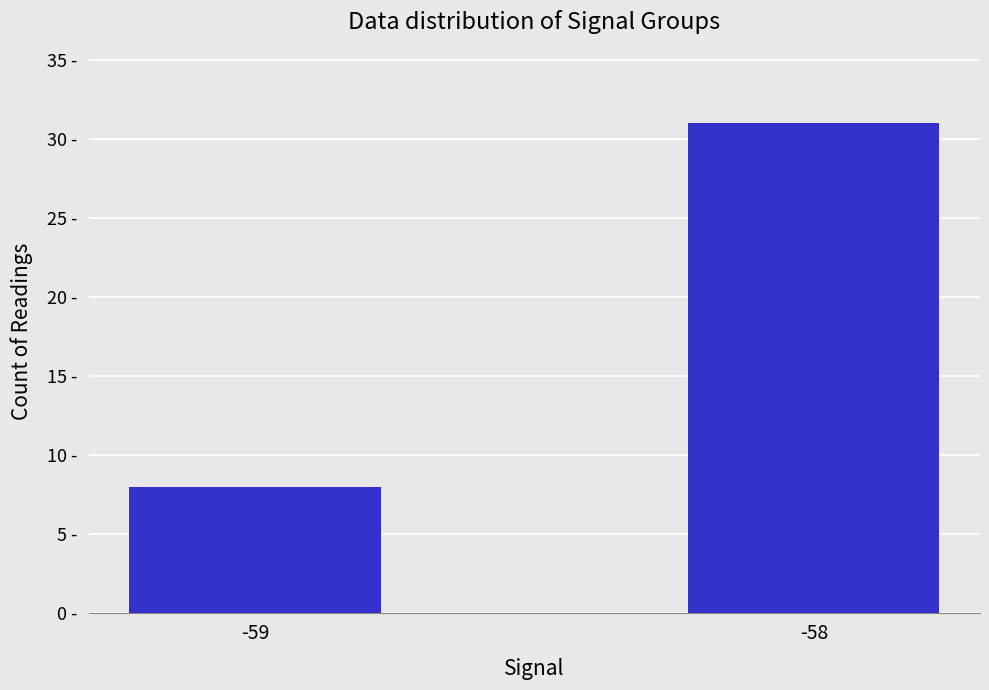

What is the difference between the values at -58 and -59?

23